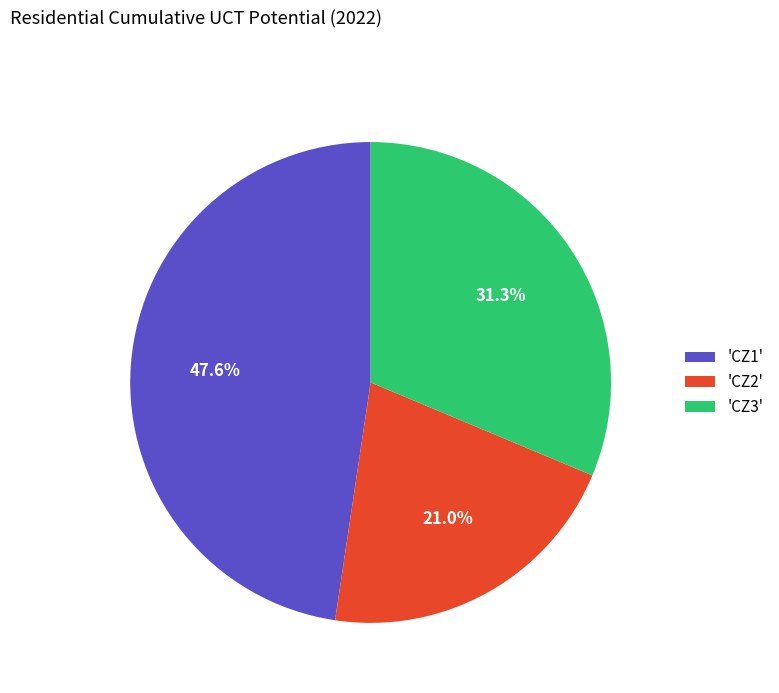

Is the sum of 'CZ2' and 'CZ1' greater than half?

Yes